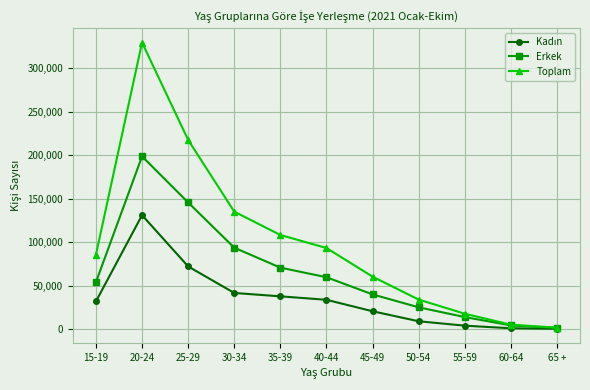

The value of Erkek at 45-49 is 53692. True or false?

False